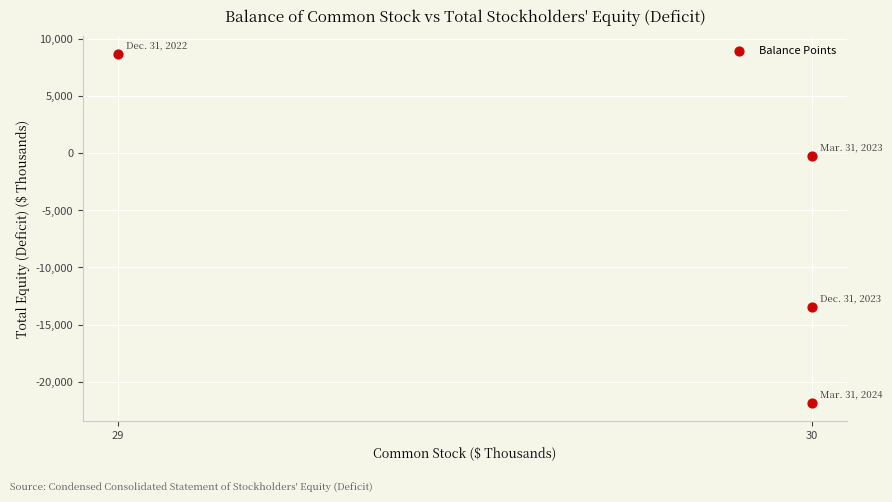

What is the range of Y values (max minus min)?

30650